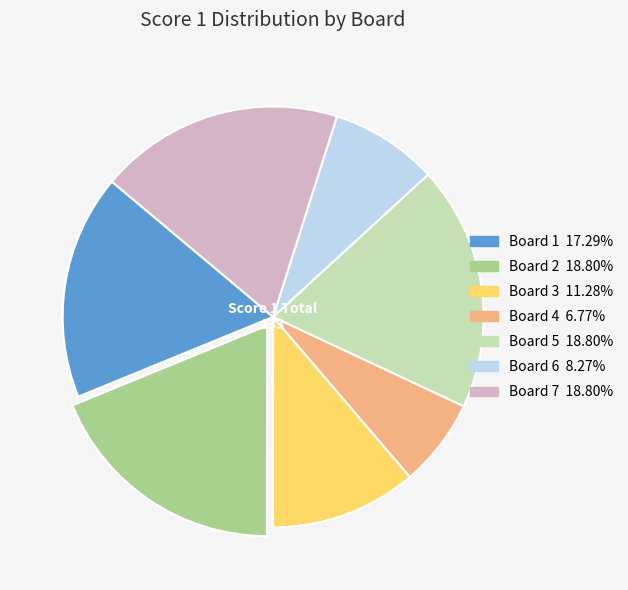

Which category has the smallest portion of the pie?

Board 4